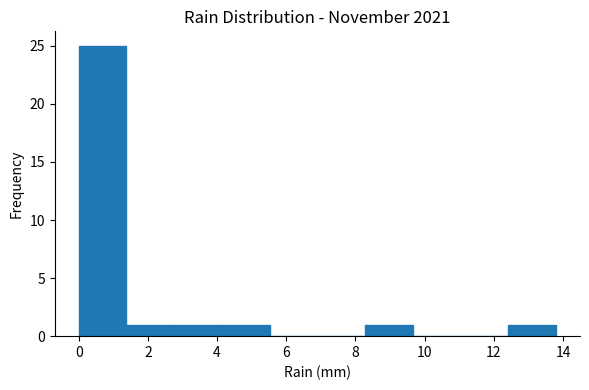

Reading left to right, list every bar in this chart as the range it spans on the x-axis followed by its height. Neither the bar edges nor the heights are printed on the chart, so give them approximately, as read against the axes.

0.00 to 1.38: 25
1.38 to 2.76: 1
2.76 to 4.14: 1
4.14 to 5.52: 1
5.52 to 6.90: 0
6.90 to 8.28: 0
8.28 to 9.66: 1
9.66 to 11.04: 0
11.04 to 12.42: 0
12.42 to 13.80: 1